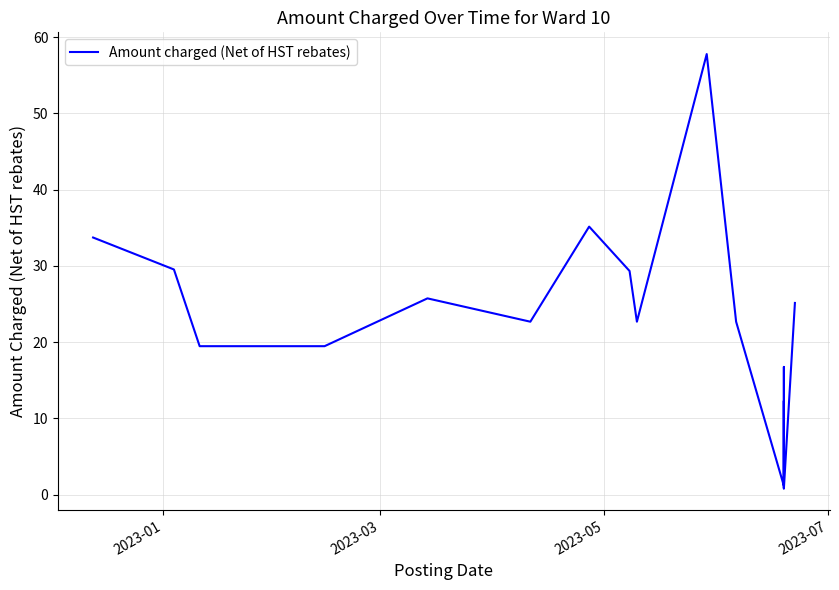

How many points are lower than both their immediate neighbors (excluding endpoints)?

3